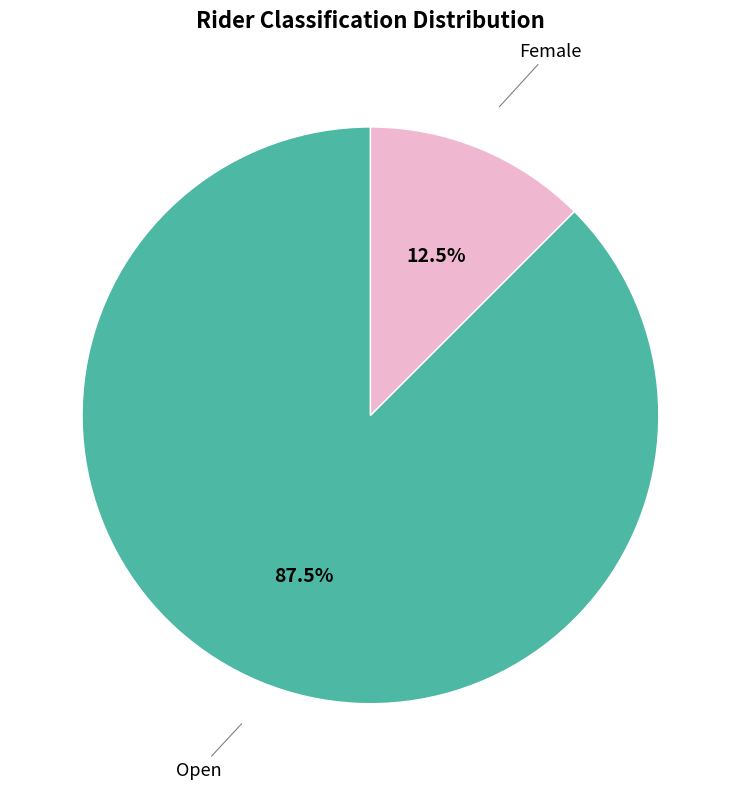

Does any single category account for the majority?

Yes